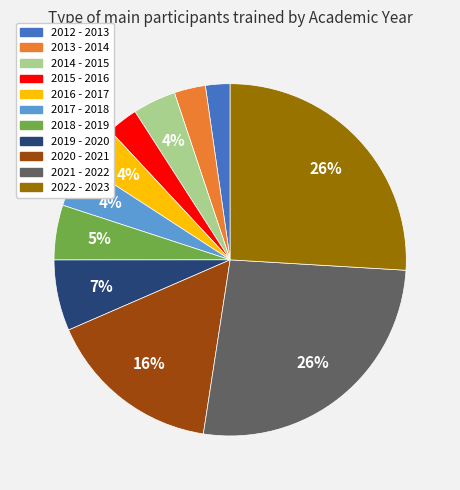

Between 2018 - 2019 and 2012 - 2013, which is larger?

2018 - 2019